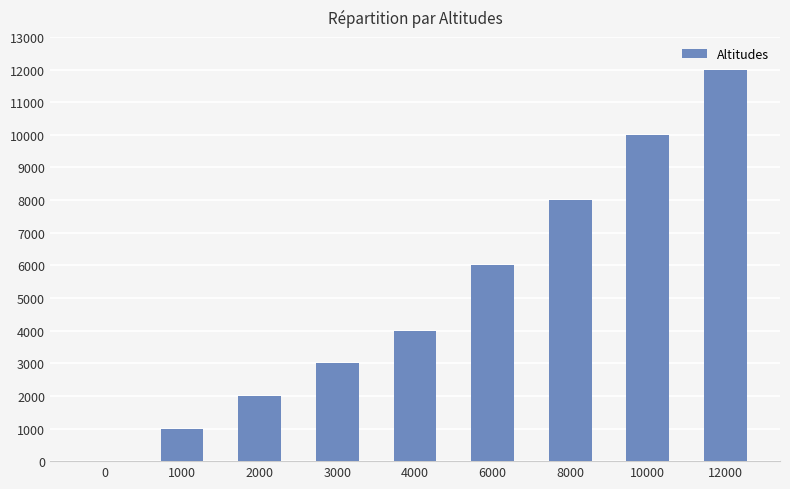

What is the change in value from 8000 to 10000?

+2000